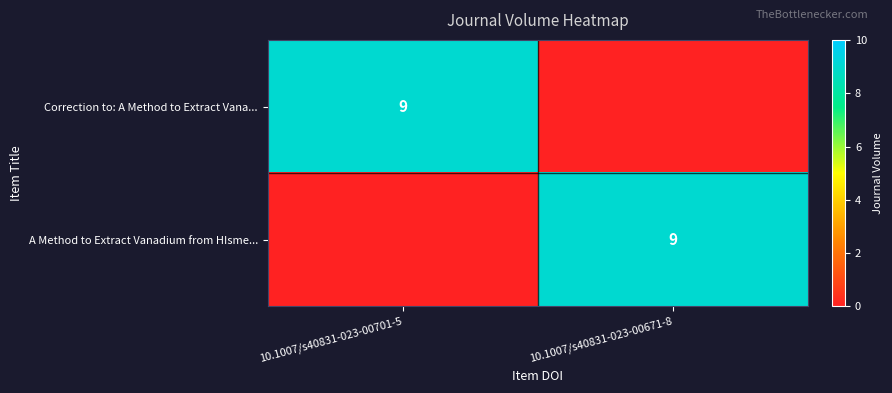

The value of A Method to Extract Vanadium from HIsme... at 10.1007/s40831-023-00671-8 is 3. True or false?

False